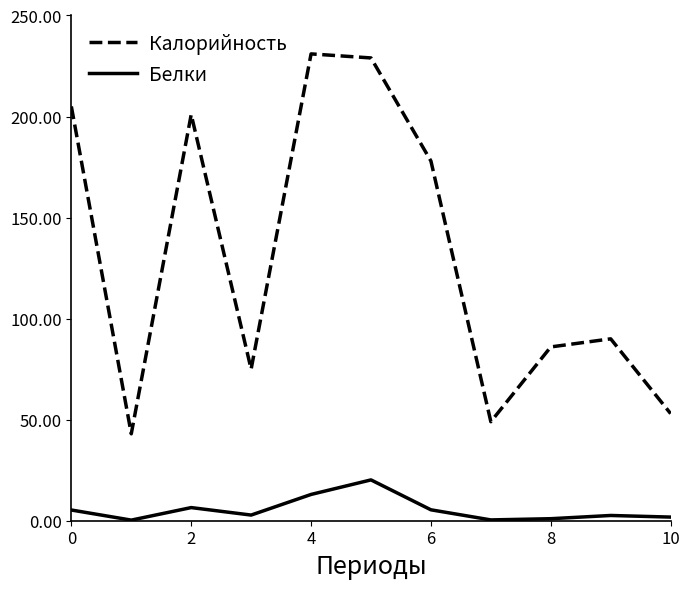

What is the maximum value shown in the chart?

231.0